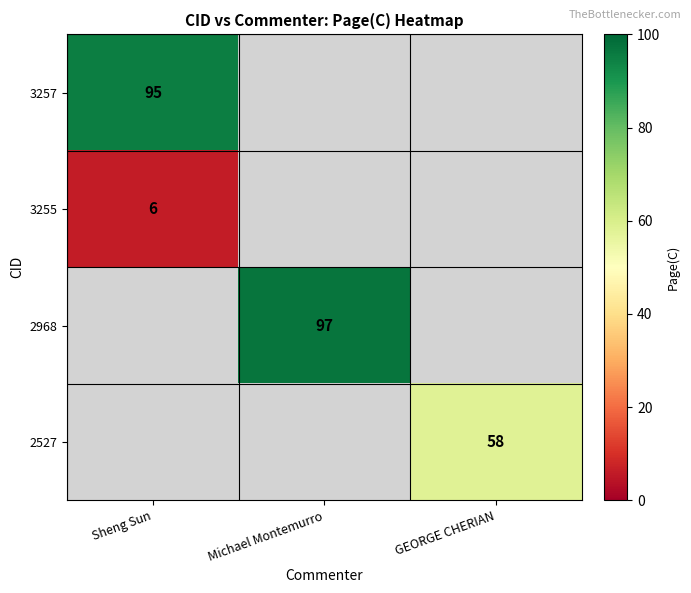

Is it true that 3255 equals 2 at Sheng Sun?

False